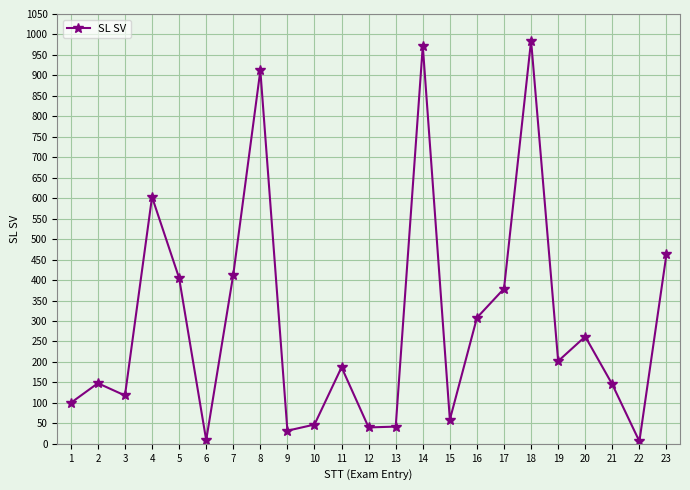

What is the change in value from 19 to 20?

+60